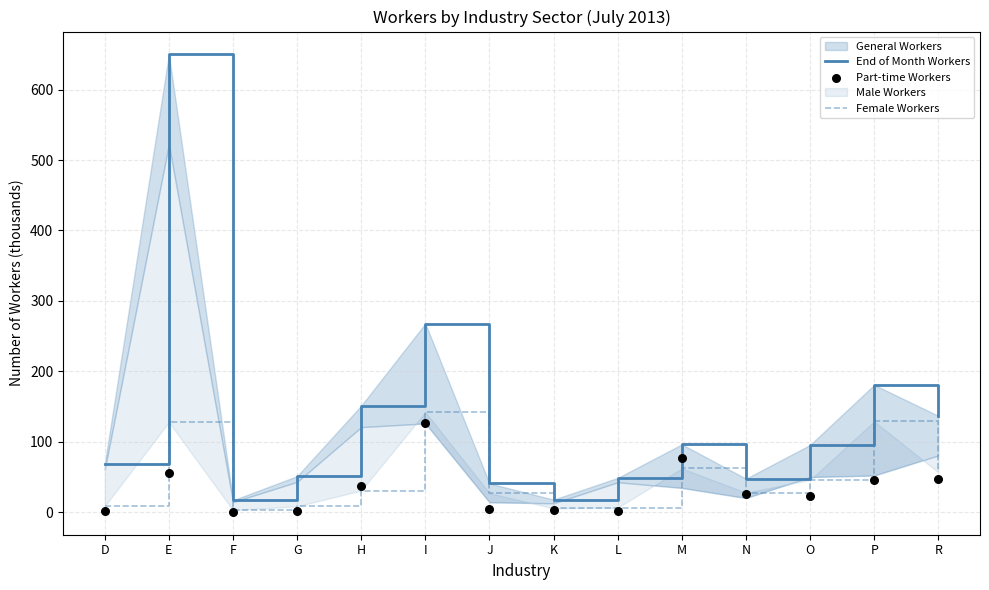

Which series has the widest spread of Y values?

End of Month Workers